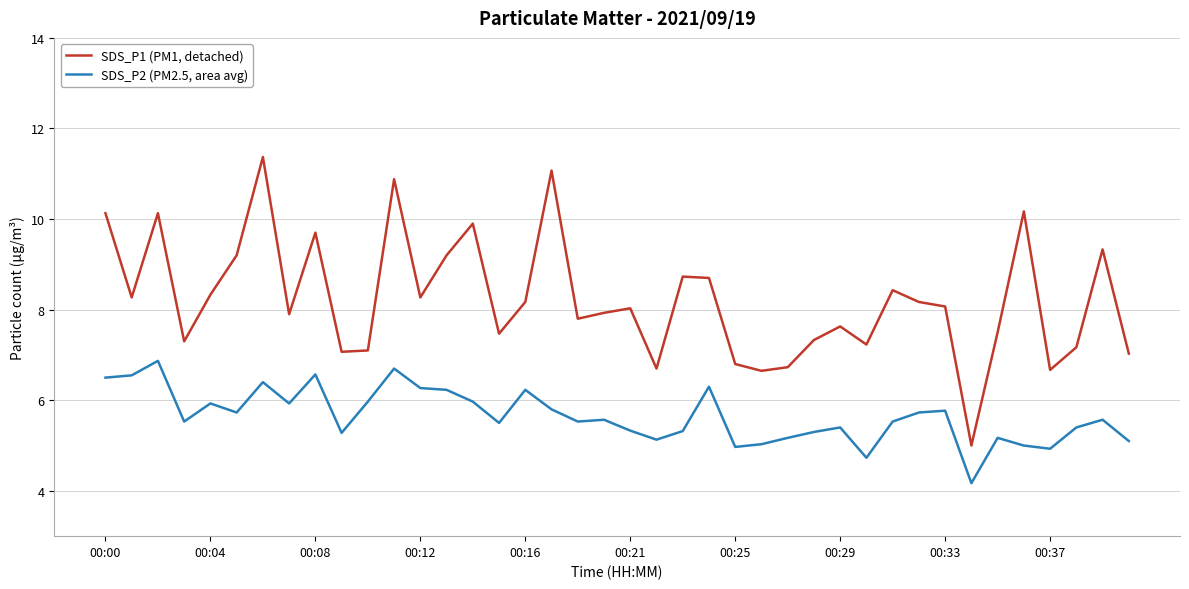

Which series has the widest spread of values?

SDS_P1 (PM1, detached)